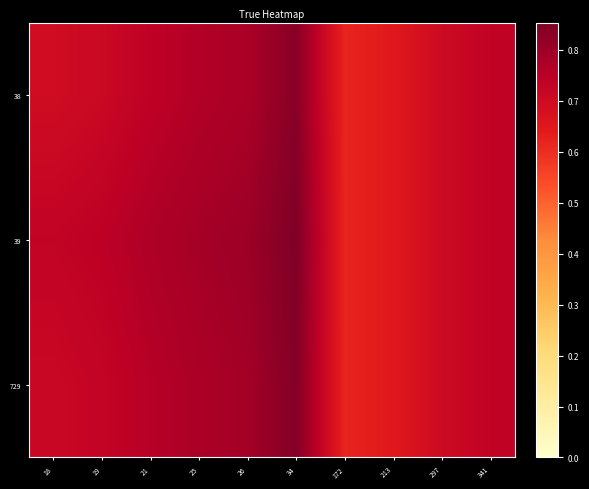

How many data points does each series have?

10